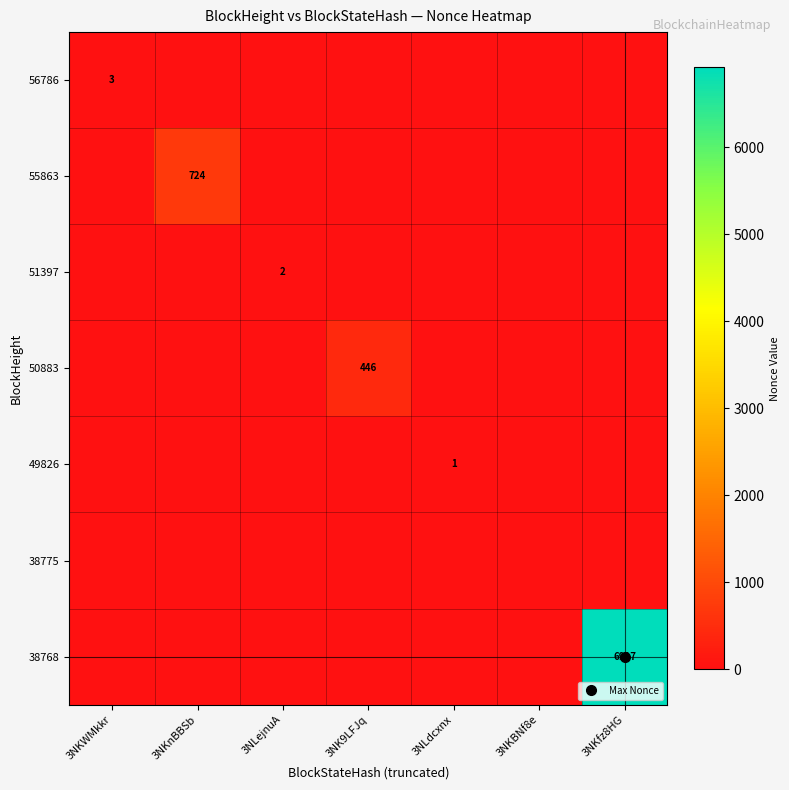

The value of 38775 at 3NKnBBSb is 0. True or false?

True